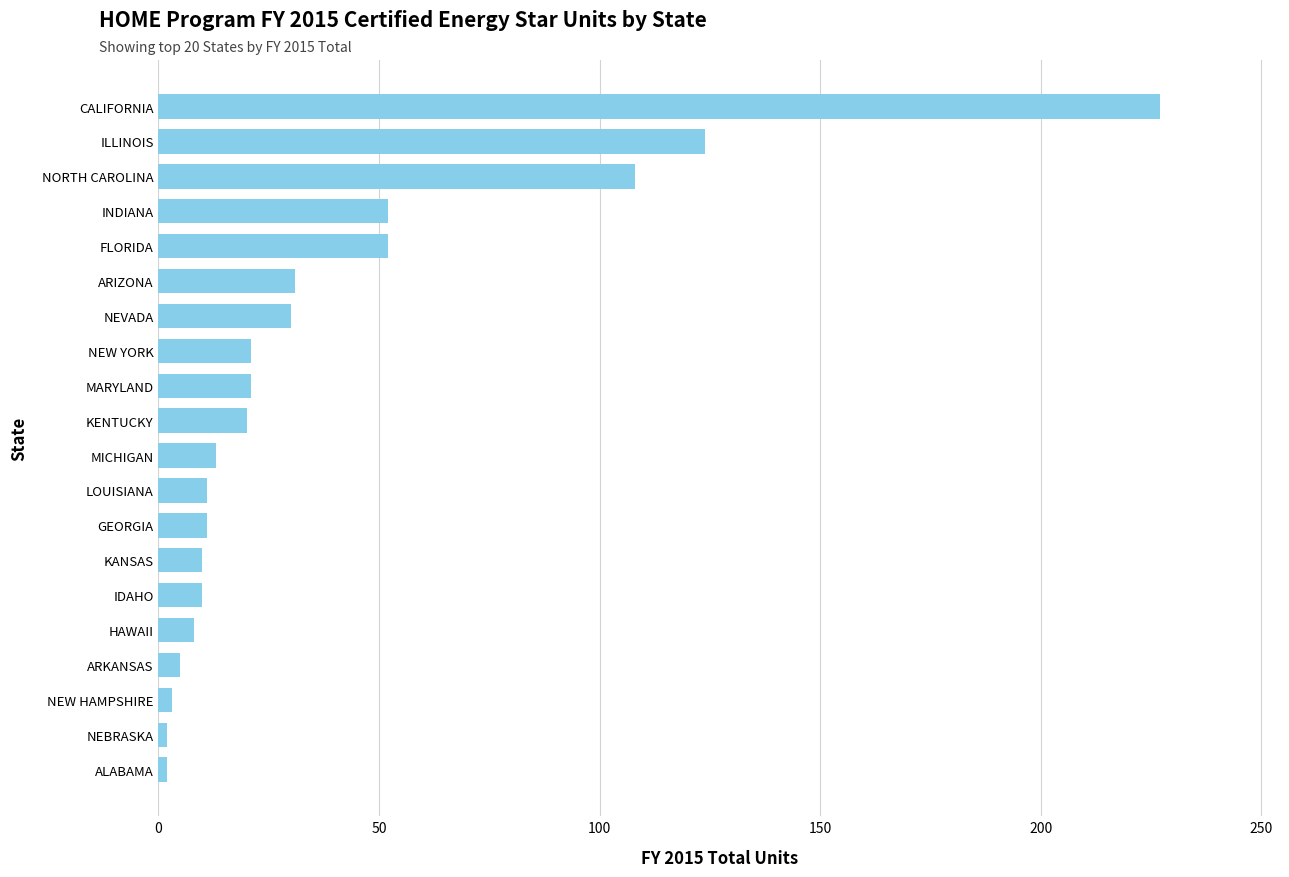

Between MICHIGAN and NEVADA, which is larger?

NEVADA